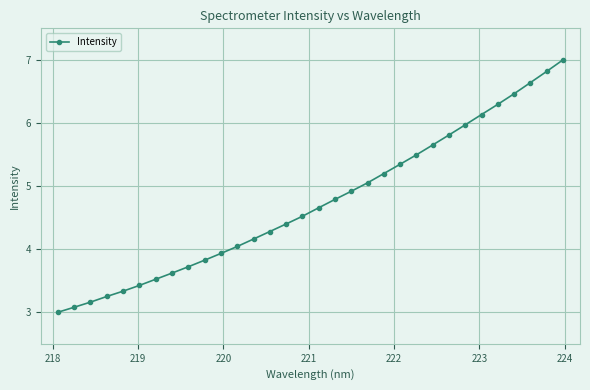

What is the value of the 31st point from the left?

6.8